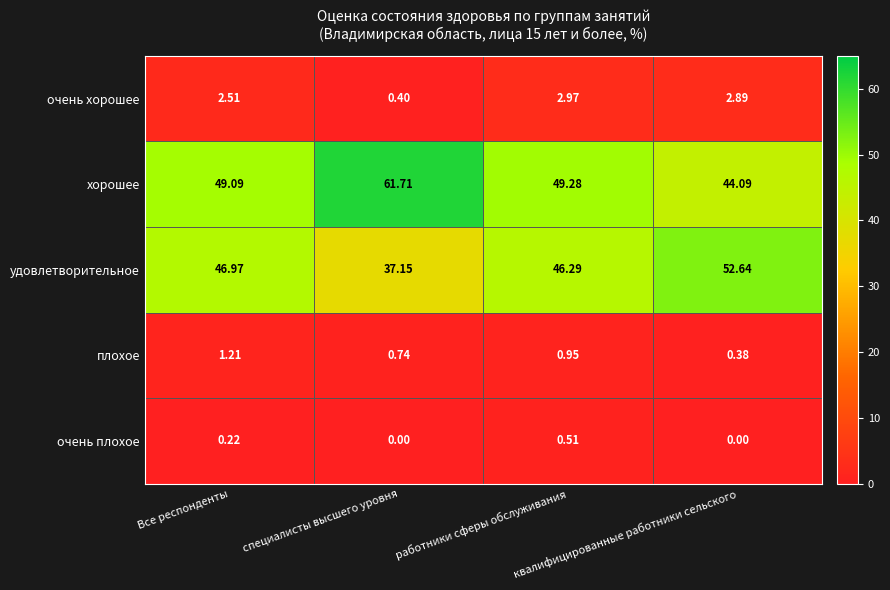

Which series has the largest total across all categories?

хорошее